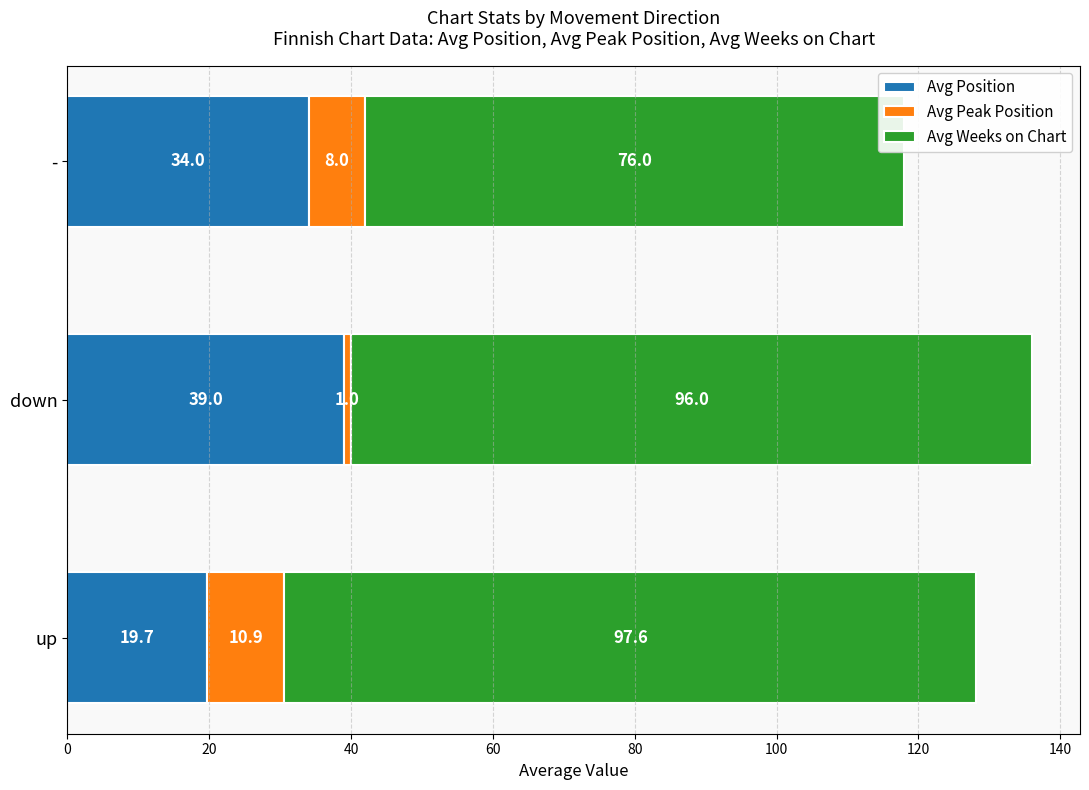

What is the lowest value of the Avg Position series?

19.7